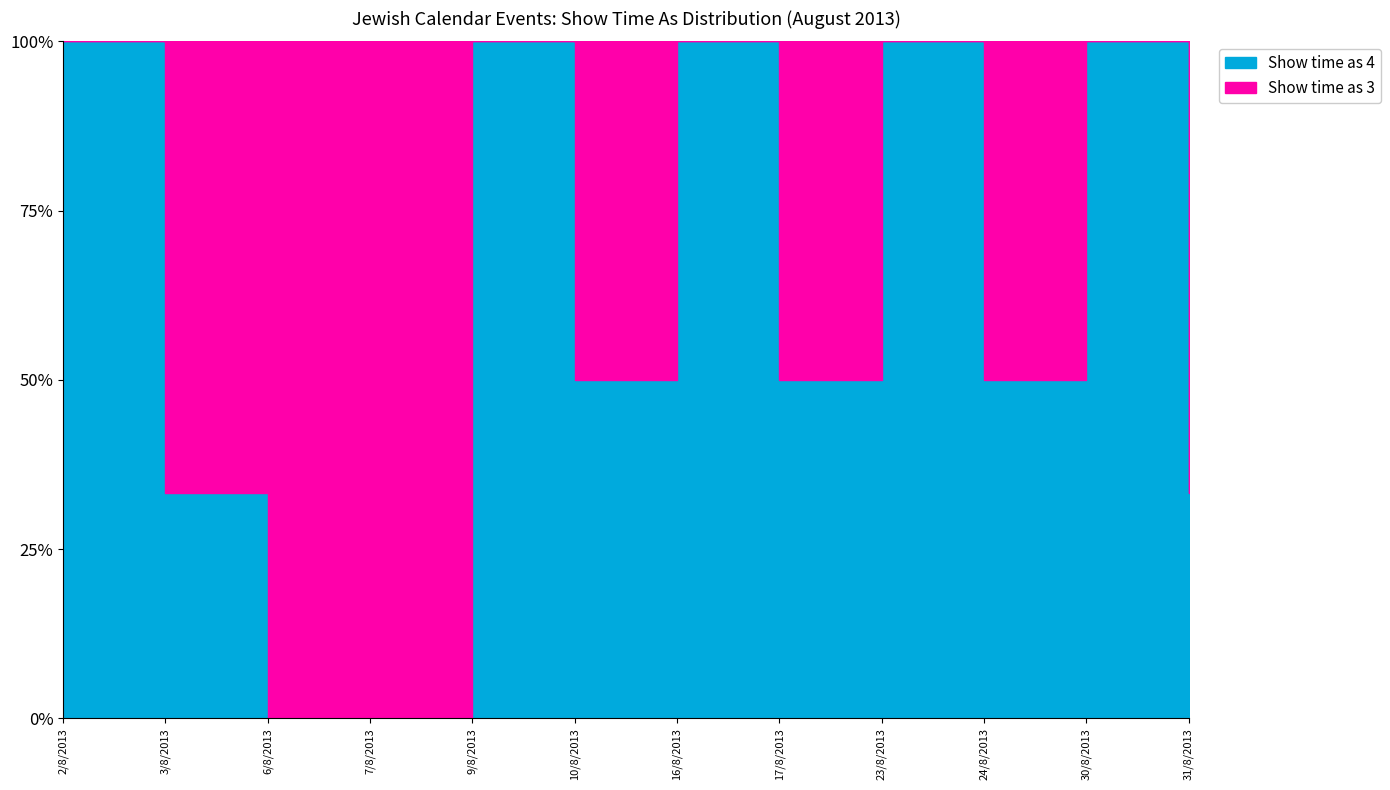

Does the chart have visible grid lines?

Yes